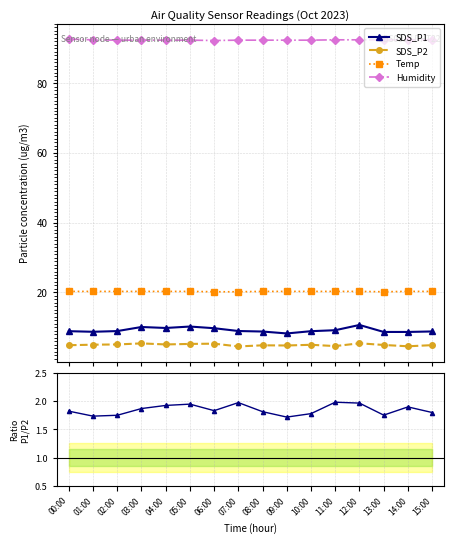

Which series has the largest range (max minus min)?

SDS_P1